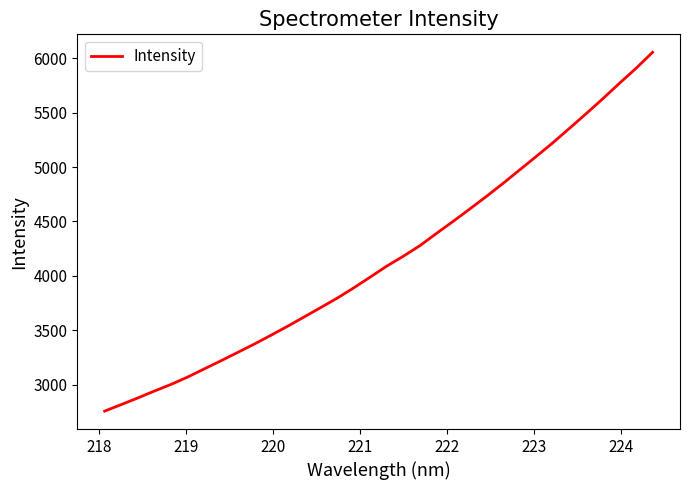

What is the difference between the maximum and minimum values?

3299.1